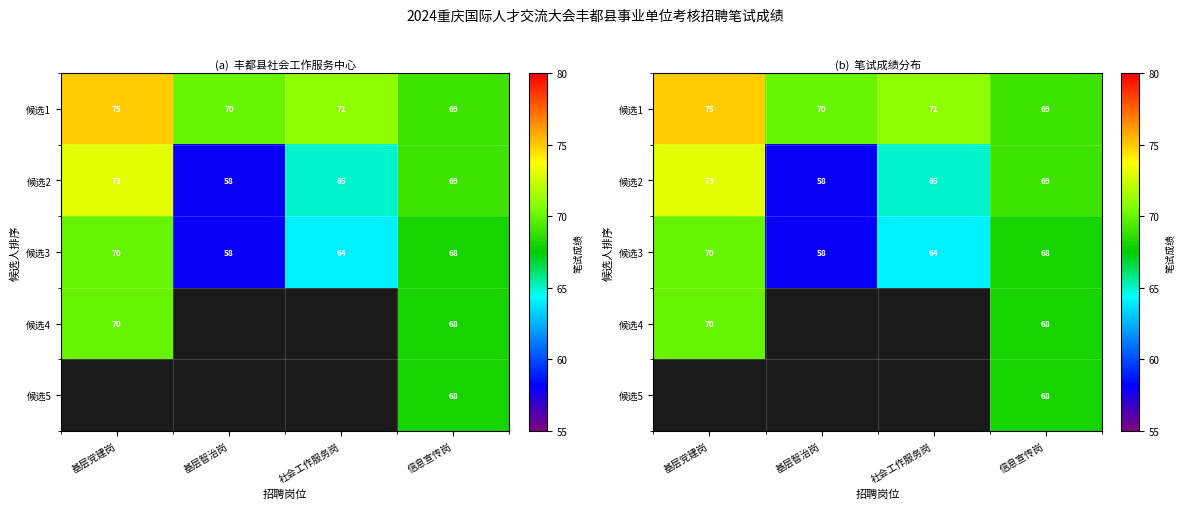

Is the value of 候选5 at 基层智治岗 greater than the value of 候选2 at 社会工作服务岗?

No